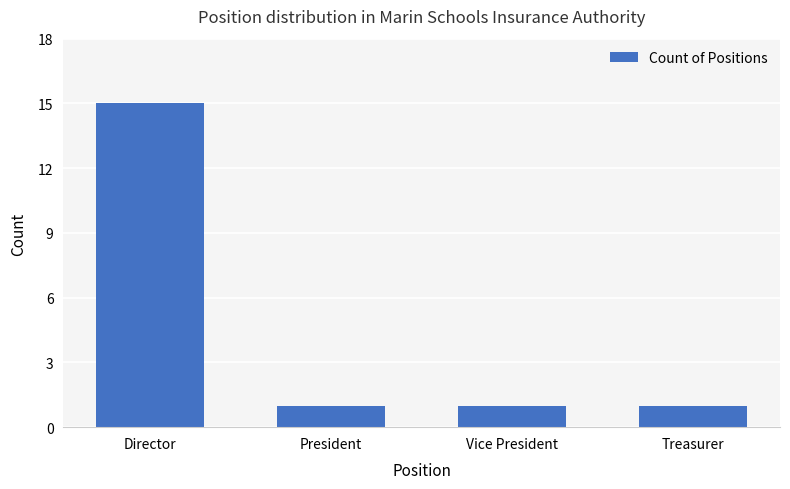

How many distinct data groups are displayed?

1